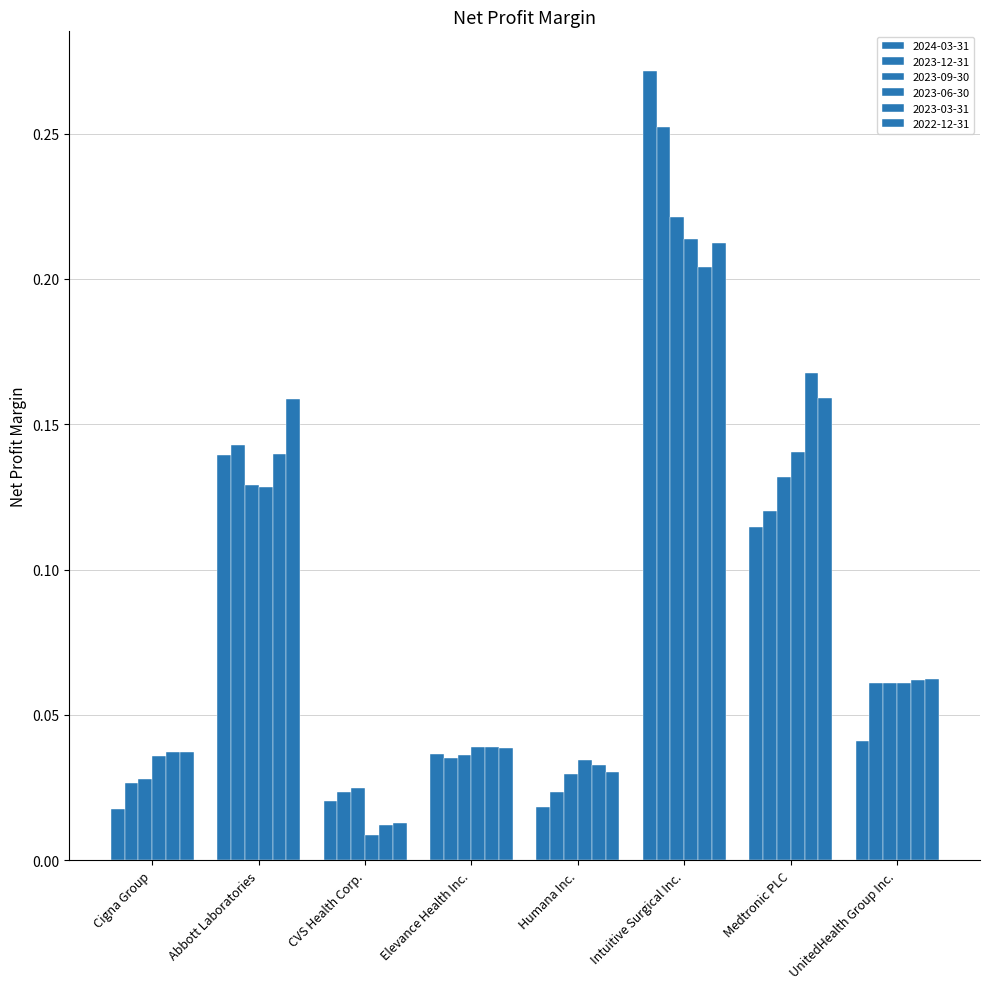

Which has a higher value, Cigna Group or Medtronic PLC?

Medtronic PLC